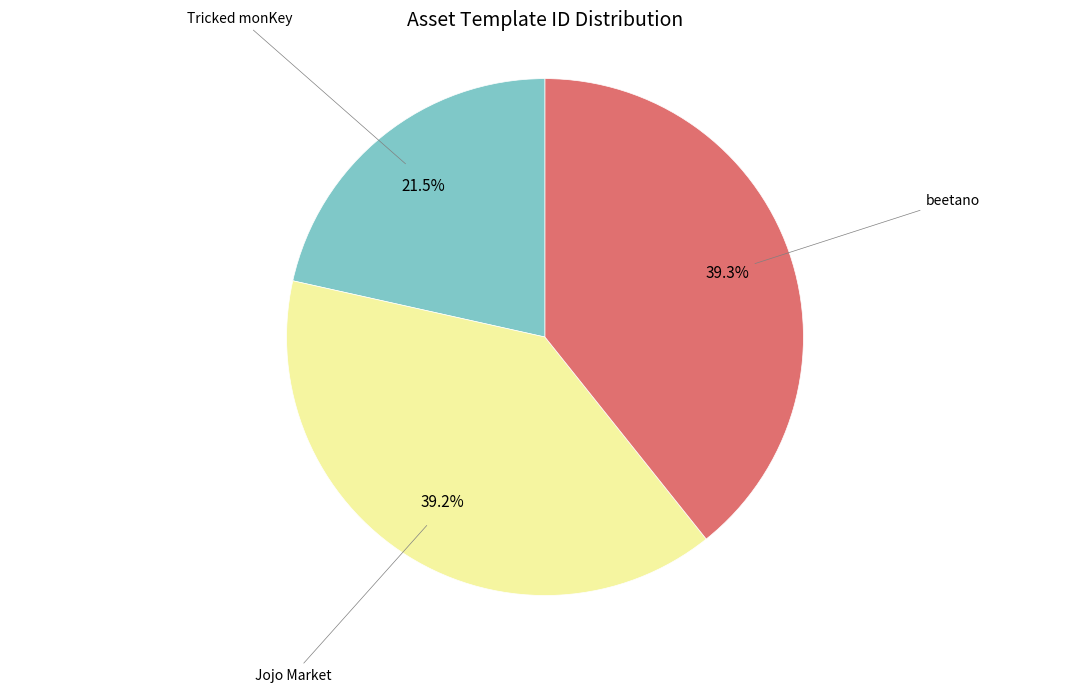

Does any single category account for the majority?

No